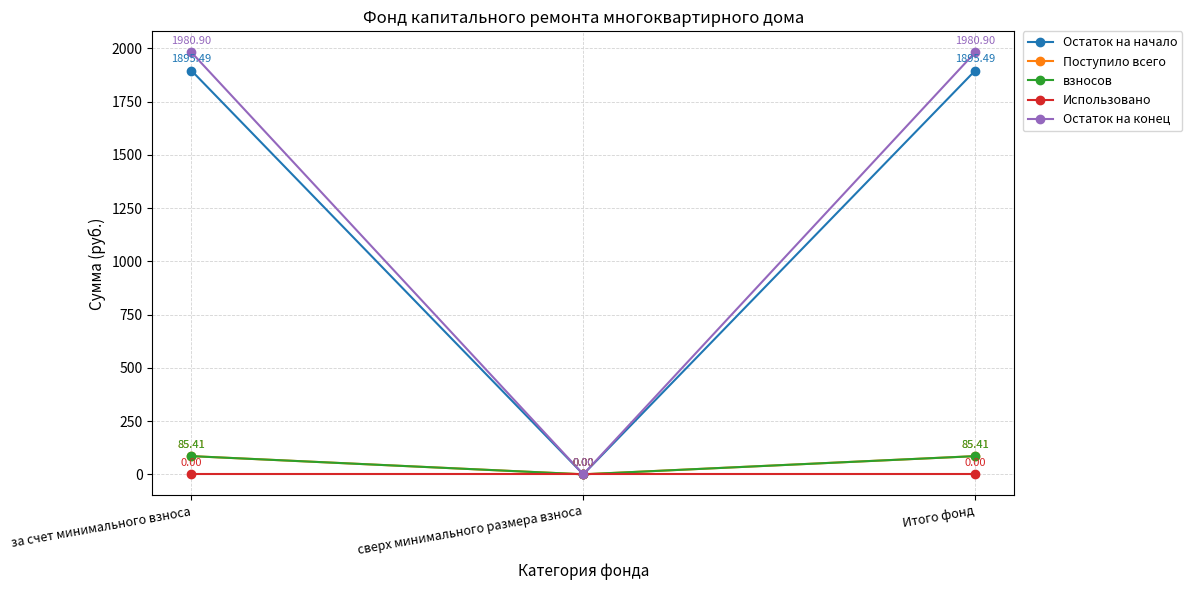

Rank the series at за счет минимального взноса from highest to lowest value.

Остаток на конец, Остаток на начало, Поступило всего, взносов, Использовано